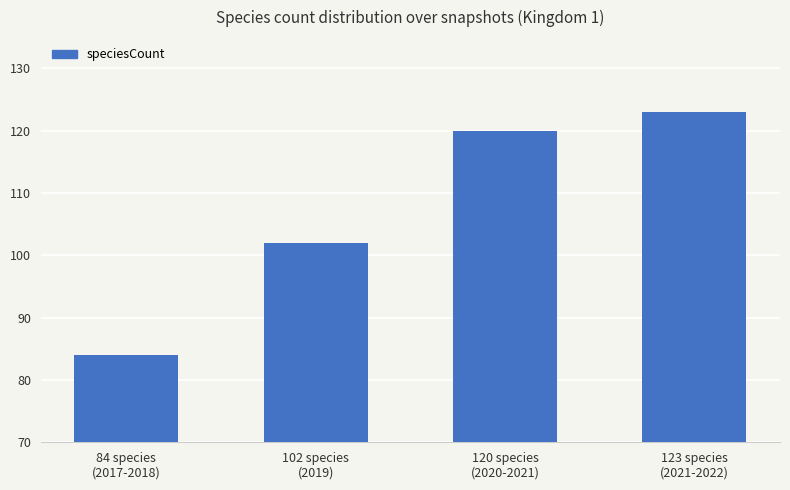

List the labels in order of value, largest first.

123 species
(2021-2022), 120 species
(2020-2021), 102 species
(2019), 84 species
(2017-2018)